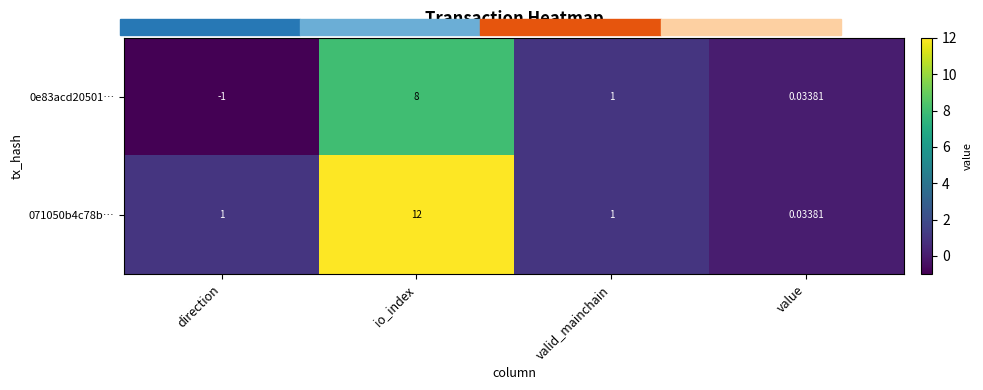

List the labels in order of 0e83acd20501… value, smallest first.

direction, value, valid_mainchain, io_index